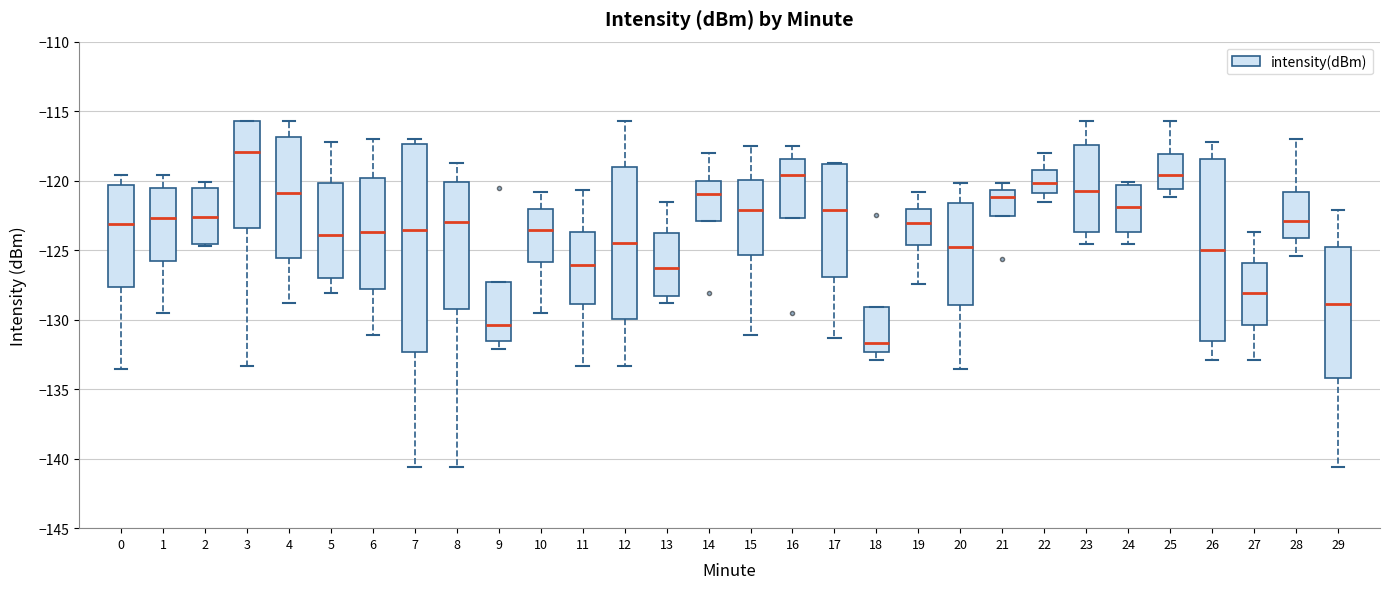

Reading left to right, transcribe this box plot: for each box, give where its median line is, the range the box spans, and where its two whiskers end, as read against the y-axis. The values are not printed on the chart, so give them approximately, as read against the axis.

0: median -123.0, box -127.5 to -120.5, whiskers -133.5 to -119.5
1: median -122.5, box -126.0 to -120.5, whiskers -129.5 to -119.5
2: median -122.5, box -124.5 to -120.5, whiskers -124.5 to -120.0
3: median -118.0, box -123.5 to -115.5, whiskers -133.5 to -115.5
4: median -121.0, box -125.5 to -117.0, whiskers -129.0 to -115.5
5: median -124.0, box -127.0 to -120.0, whiskers -128.0 to -117.0
6: median -123.5, box -128.0 to -120.0, whiskers -131.0 to -117.0
7: median -123.5, box -132.5 to -117.5, whiskers -140.5 to -117.0
8: median -123.0, box -129.0 to -120.0, whiskers -140.5 to -118.5
9: median -130.5, box -131.5 to -127.5, whiskers -132.0 to -127.5
10: median -123.5, box -126.0 to -122.0, whiskers -129.5 to -121.0
11: median -126.0, box -129.0 to -123.5, whiskers -133.5 to -120.5
12: median -124.5, box -130.0 to -119.0, whiskers -133.5 to -115.5
13: median -126.5, box -128.5 to -124.0, whiskers -129.0 to -121.5
14: median -121.0, box -123.0 to -120.0, whiskers -123.0 to -118.0
15: median -122.0, box -125.5 to -120.0, whiskers -131.0 to -117.5
16: median -119.5, box -122.5 to -118.5, whiskers -122.5 to -117.5
17: median -122.0, box -127.0 to -119.0, whiskers -131.5 to -118.5
18: median -131.5, box -132.5 to -129.0, whiskers -133.0 to -129.0
19: median -123.0, box -124.5 to -122.0, whiskers -127.5 to -121.0
20: median -125.0, box -129.0 to -121.5, whiskers -133.5 to -120.0
21: median -121.0, box -122.5 to -120.5, whiskers -122.5 to -120.0
22: median -120.0, box -121.0 to -119.0, whiskers -121.5 to -118.0
23: median -120.5, box -123.5 to -117.5, whiskers -124.5 to -115.5
24: median -122.0, box -123.5 to -120.5, whiskers -124.5 to -120.0
25: median -119.5, box -120.5 to -118.0, whiskers -121.0 to -115.5
26: median -125.0, box -131.5 to -118.5, whiskers -133.0 to -117.0
27: median -128.0, box -130.5 to -126.0, whiskers -133.0 to -123.5
28: median -123.0, box -124.0 to -121.0, whiskers -125.5 to -117.0
29: median -129.0, box -134.0 to -124.5, whiskers -140.5 to -122.0